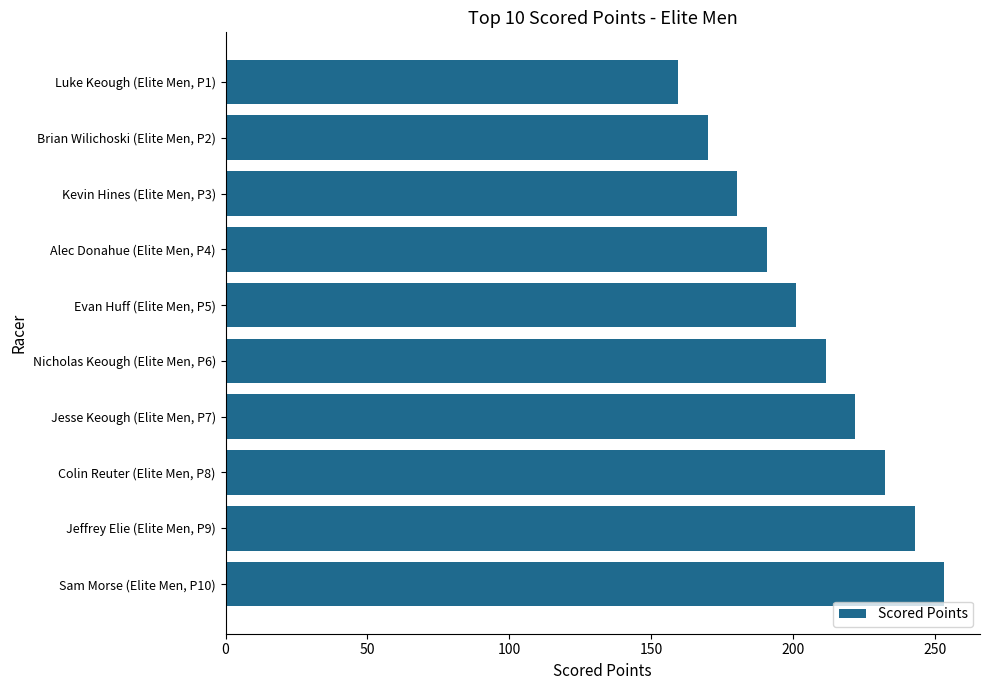

List the labels in order of value, smallest first.

Luke Keough (Elite Men, P1), Brian Wilichoski (Elite Men, P2), Kevin Hines (Elite Men, P3), Alec Donahue (Elite Men, P4), Evan Huff (Elite Men, P5), Nicholas Keough (Elite Men, P6), Jesse Keough (Elite Men, P7), Colin Reuter (Elite Men, P8), Jeffrey Elie (Elite Men, P9), Sam Morse (Elite Men, P10)